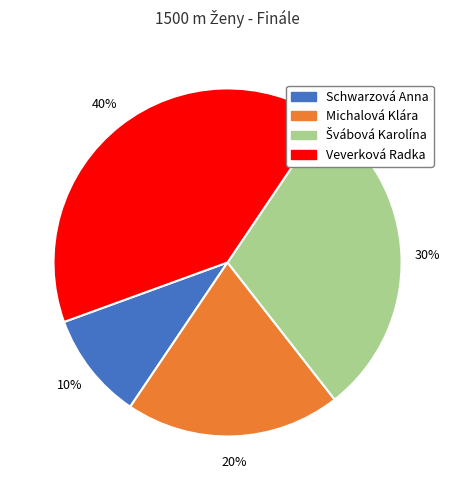

To the nearest percent, what portion does Schwarzová Anna represent?

10%